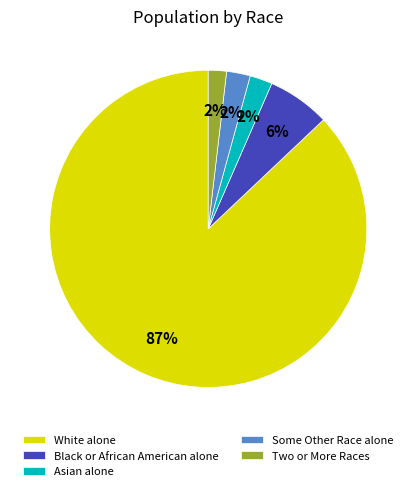

What percentage is the Some Other Race alone slice, to the nearest percent?

2%